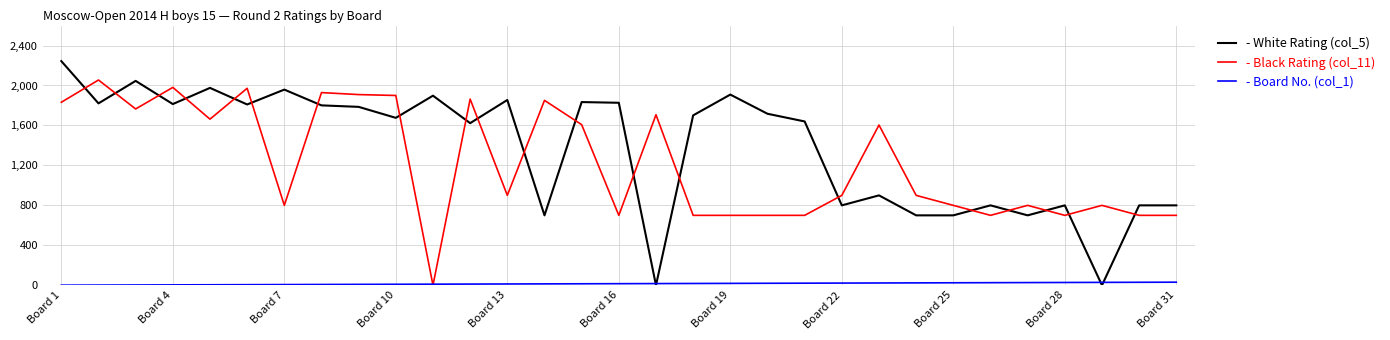

What are all the series names shown in the legend?

- White Rating (col_5), - Black Rating (col_11), - Board No. (col_1)